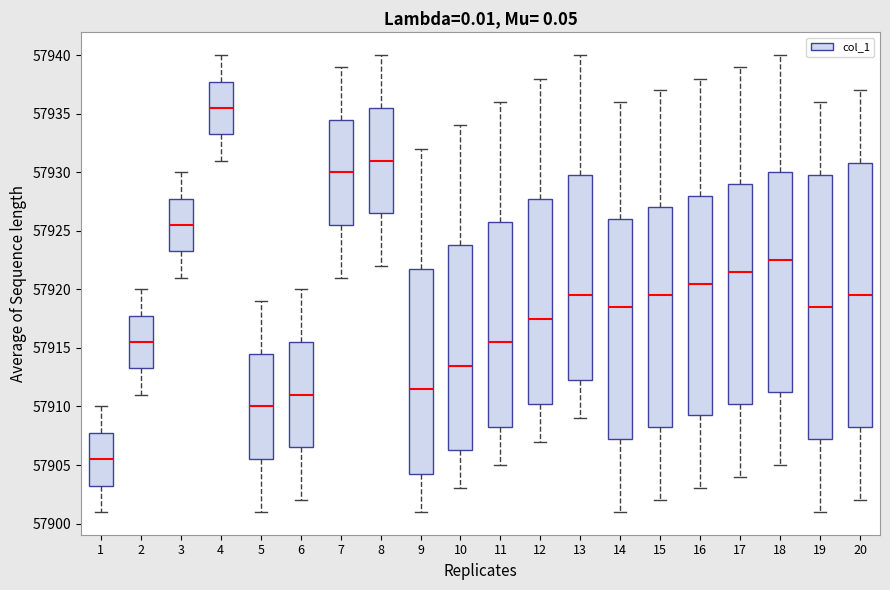

Reading left to right, read every box against the y-axis: the position of its median line, the range the box covers, and the ends of its whiskers. The values are not printed on the chart, so give them approximately, as read against the axis.

1: median 57905.5, box 57903.5 to 57908.0, whiskers 57901.0 to 57910.0
2: median 57915.5, box 57913.5 to 57918.0, whiskers 57911.0 to 57920.0
3: median 57925.5, box 57923.5 to 57928.0, whiskers 57921.0 to 57930.0
4: median 57935.5, box 57933.5 to 57938.0, whiskers 57931.0 to 57940.0
5: median 57910.0, box 57905.5 to 57914.5, whiskers 57901.0 to 57919.0
6: median 57911.0, box 57906.5 to 57915.5, whiskers 57902.0 to 57920.0
7: median 57930.0, box 57925.5 to 57934.5, whiskers 57921.0 to 57939.0
8: median 57931.0, box 57926.5 to 57935.5, whiskers 57922.0 to 57940.0
9: median 57911.5, box 57904.5 to 57922.0, whiskers 57901.0 to 57932.0
10: median 57913.5, box 57906.5 to 57924.0, whiskers 57903.0 to 57934.0
11: median 57915.5, box 57908.5 to 57926.0, whiskers 57905.0 to 57936.0
12: median 57917.5, box 57910.5 to 57928.0, whiskers 57907.0 to 57938.0
13: median 57919.5, box 57912.5 to 57930.0, whiskers 57909.0 to 57940.0
14: median 57918.5, box 57907.5 to 57926.0, whiskers 57901.0 to 57936.0
15: median 57919.5, box 57908.5 to 57927.0, whiskers 57902.0 to 57937.0
16: median 57920.5, box 57909.5 to 57928.0, whiskers 57903.0 to 57938.0
17: median 57921.5, box 57910.5 to 57929.0, whiskers 57904.0 to 57939.0
18: median 57922.5, box 57911.5 to 57930.0, whiskers 57905.0 to 57940.0
19: median 57918.5, box 57907.5 to 57930.0, whiskers 57901.0 to 57936.0
20: median 57919.5, box 57908.5 to 57931.0, whiskers 57902.0 to 57937.0